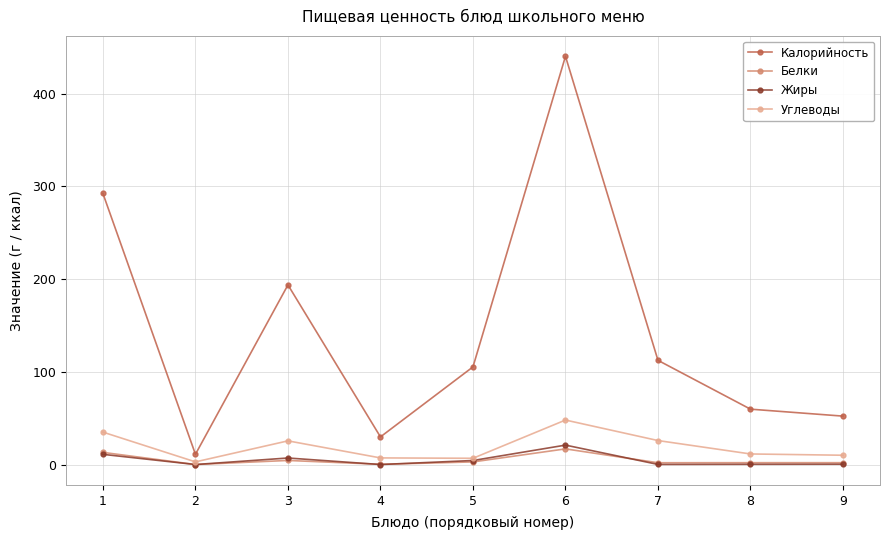

True or false: Калорийность and Белки intersect in this chart.

False